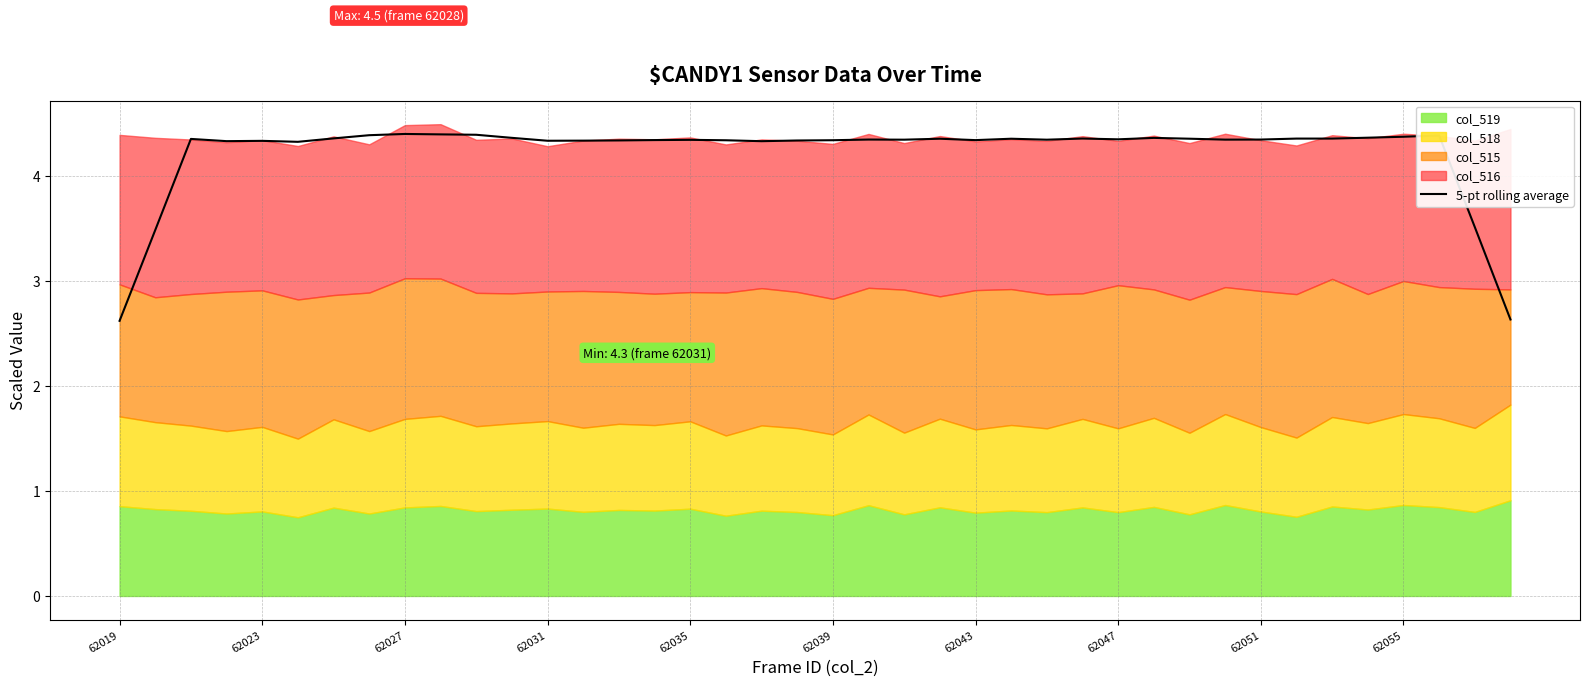

The chart shows a value of 7.0 at 62051. True or false?

False